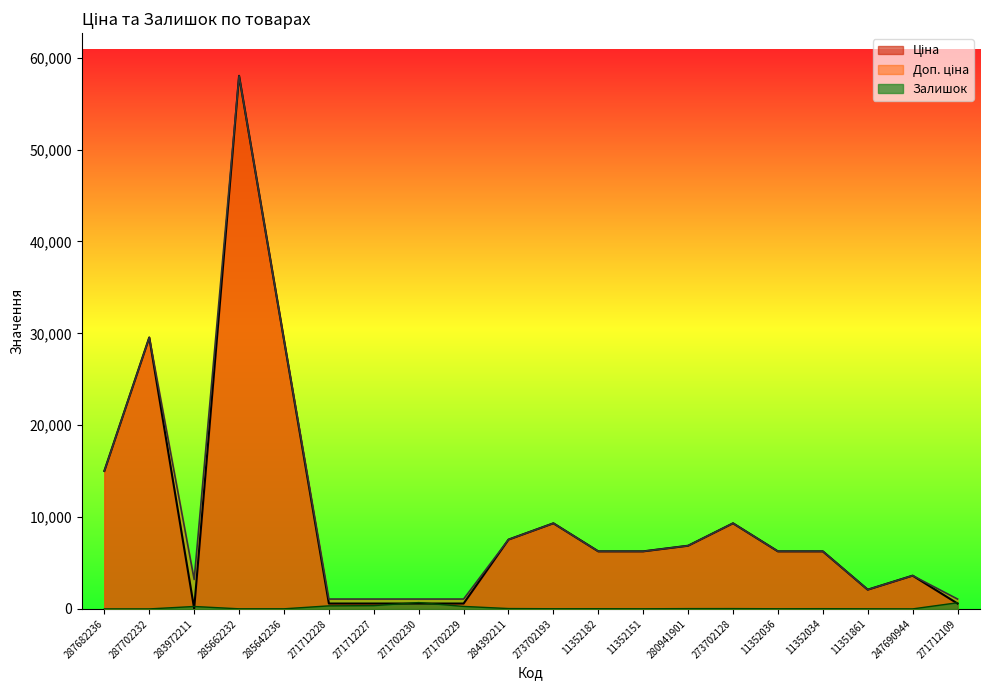

What is the maximum value for Доп. ціна?

58037.0